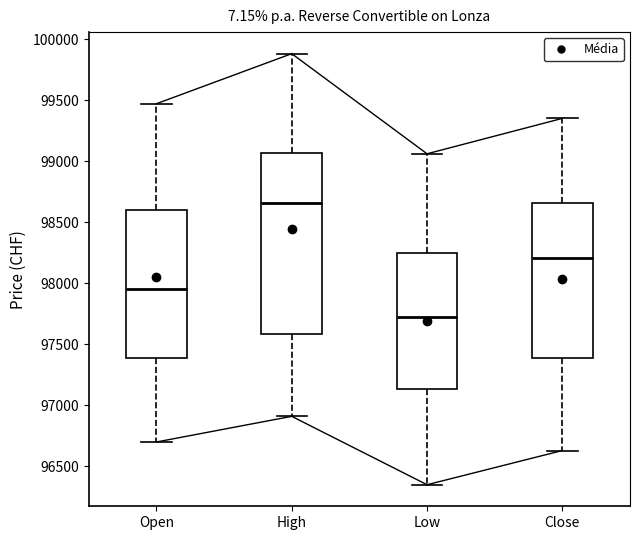

Which box is the tallest, from its lower edge to its upper edge?

High